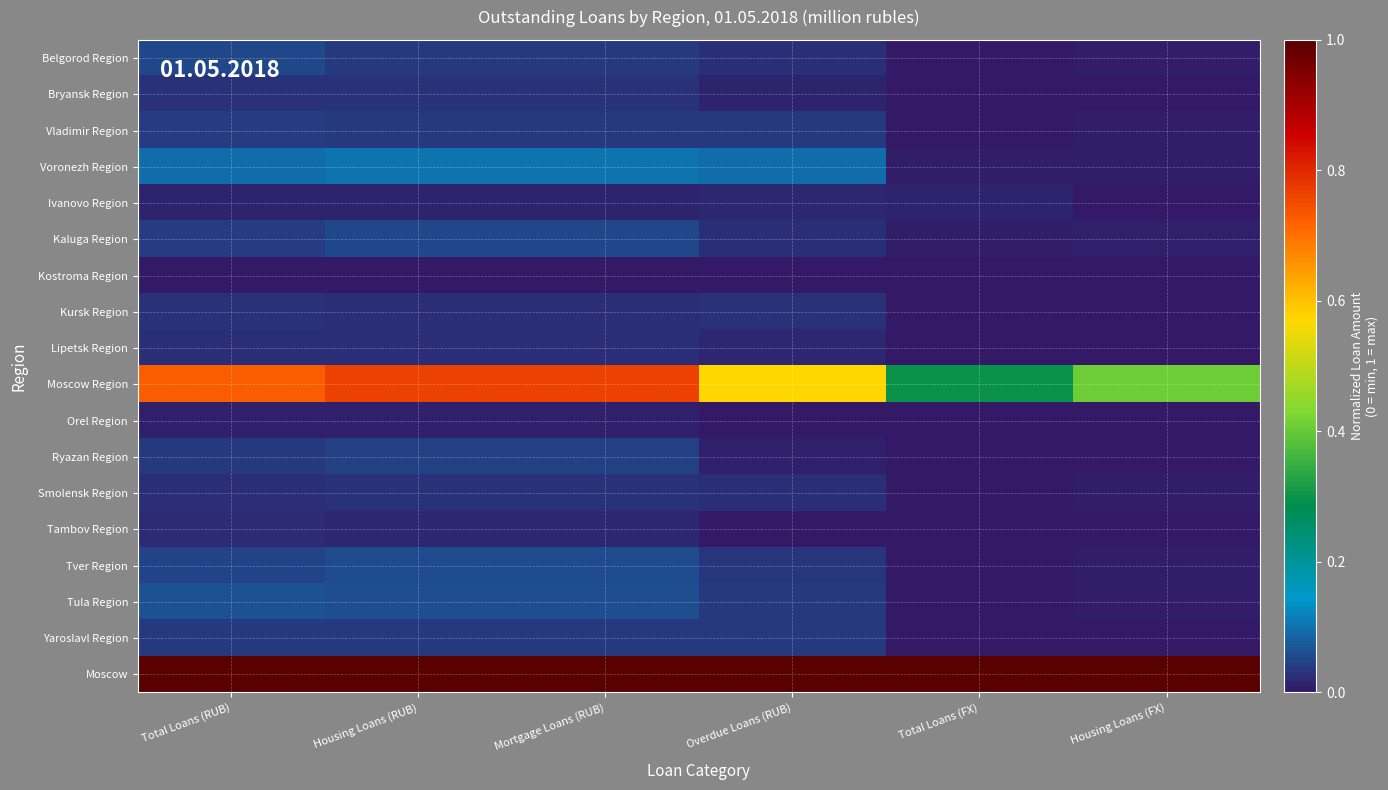

What is the spread (max minus min) of values at Overdue Loans (RUB)?

1.0